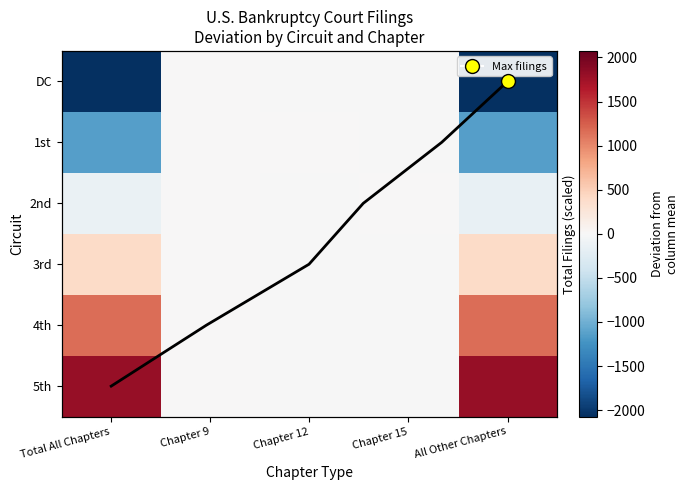

How many values in the 5th series exceed 0?

2